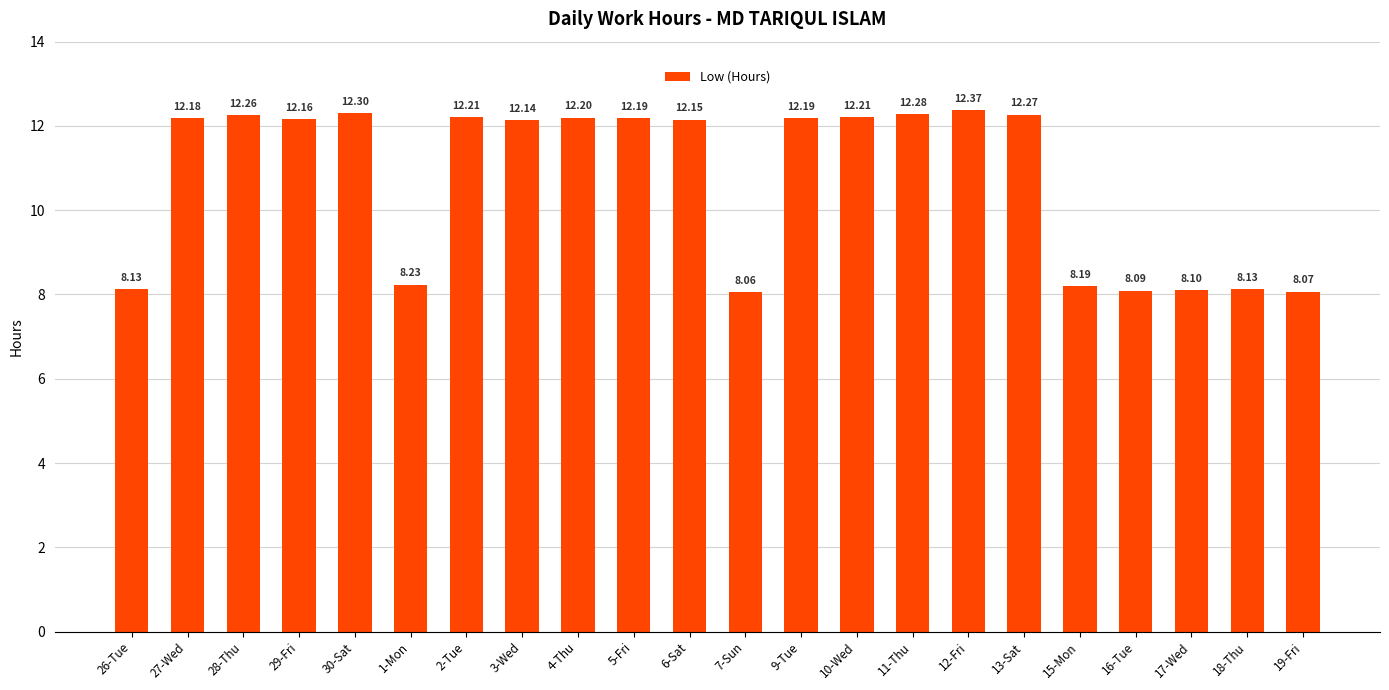

True or false: the data shows 20.8 at 6-Sat.

False